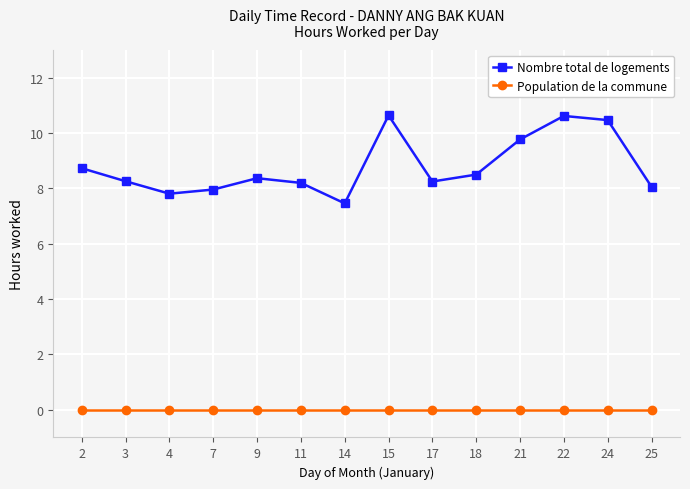

Rank the series by their average value, from lowest to highest.

Population de la commune, Nombre total de logements